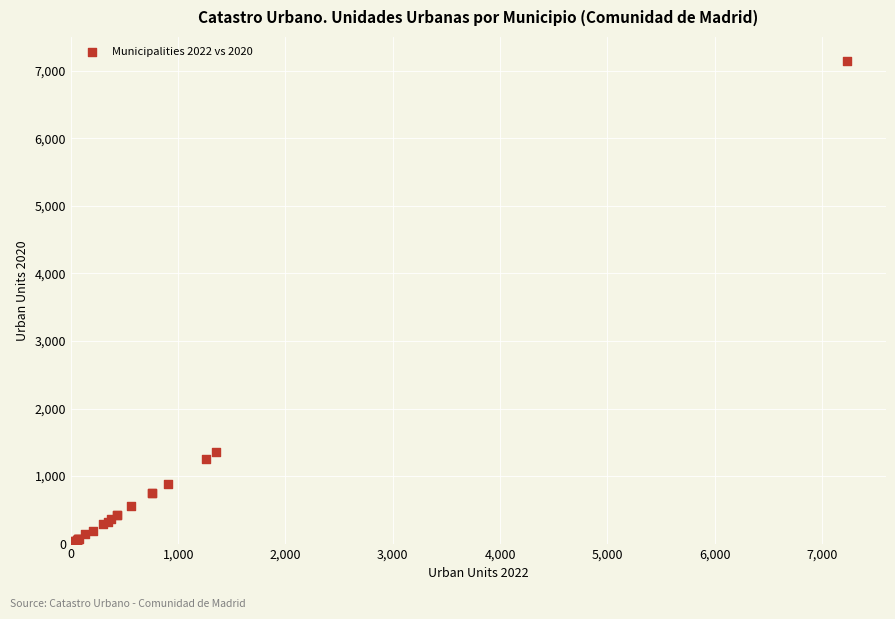

What Y value in the scatter plot is closest to 3573?

1357